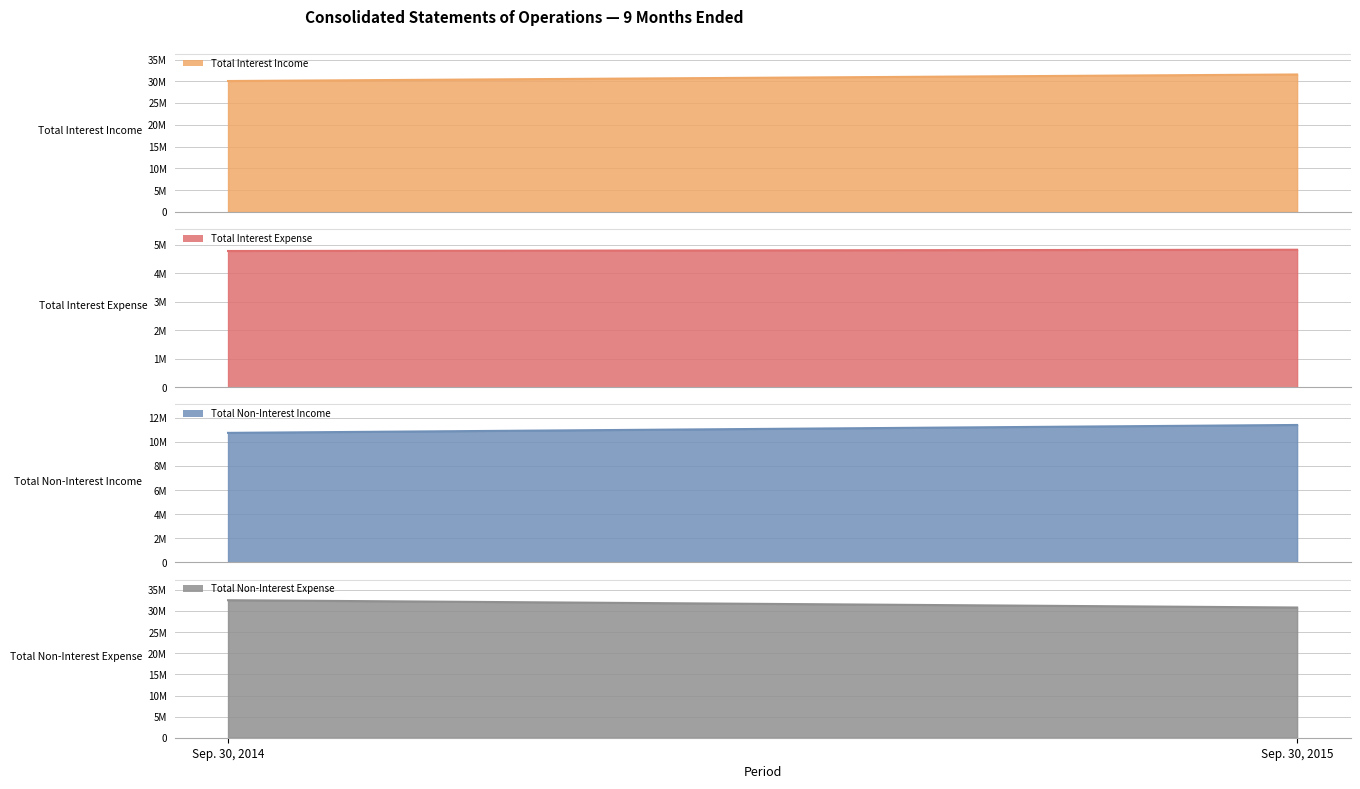

Does the chart have visible grid lines?

Yes